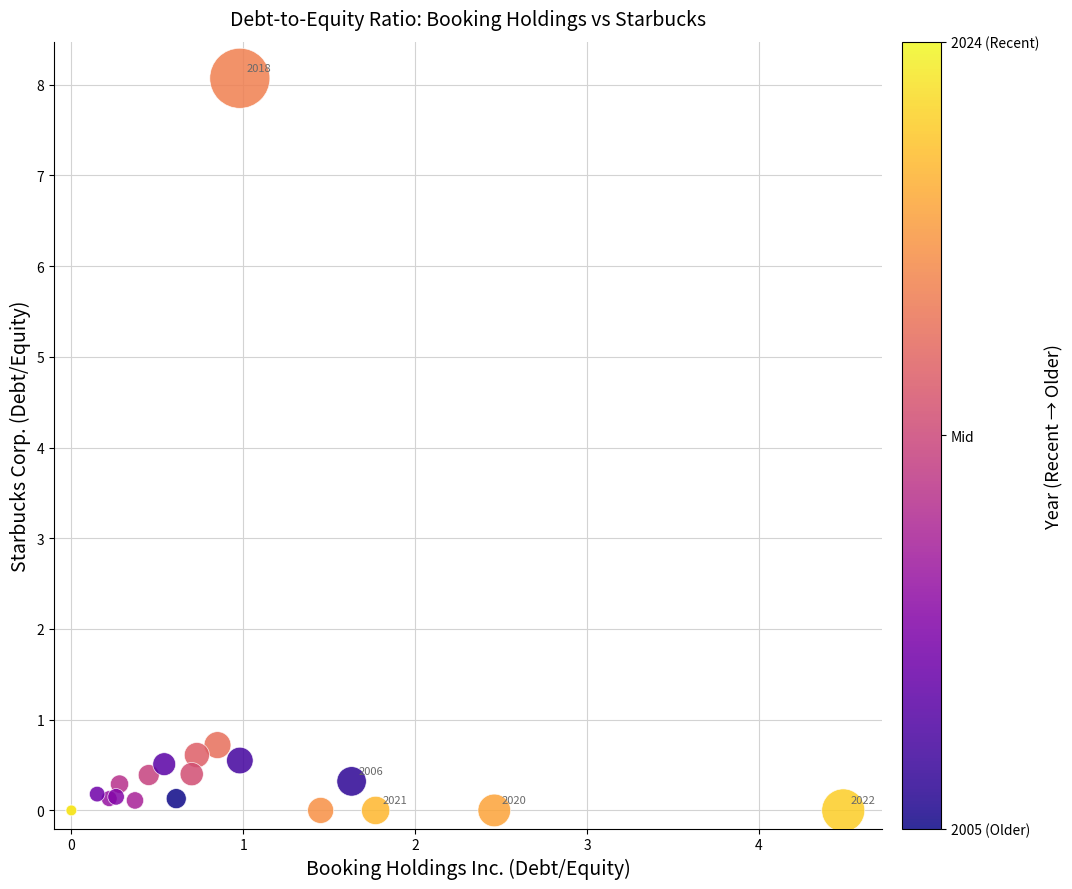

What Y value in the scatter plot is closest to 4?

0.7